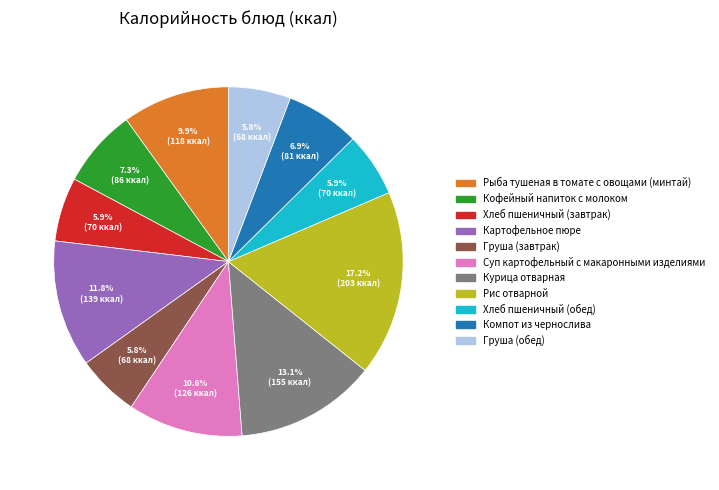

Which slice is the largest?

Рис отварной